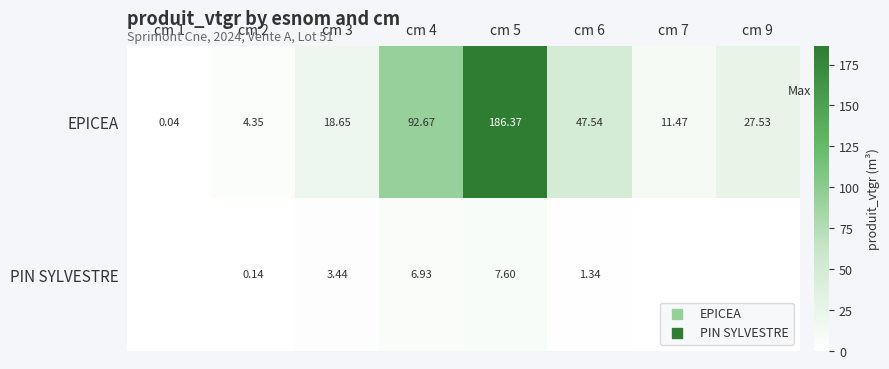

How many values in the EPICEA series exceed 27?

4